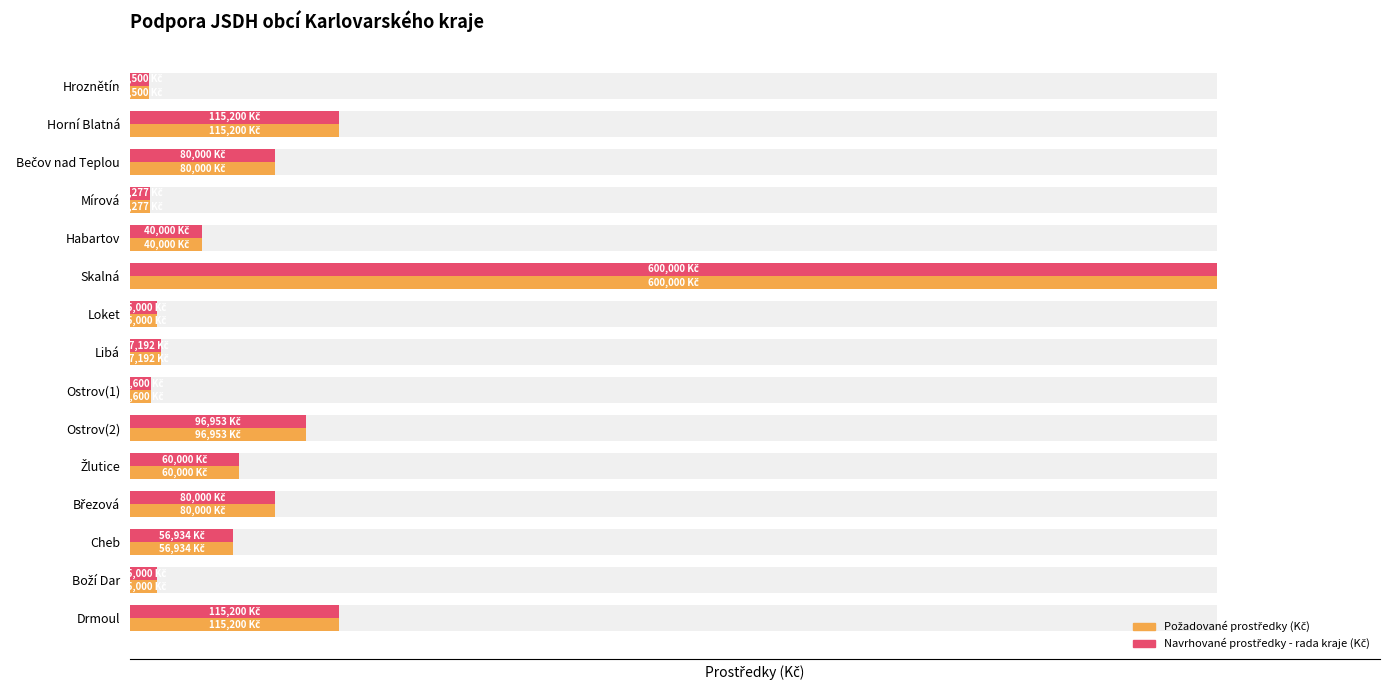

True or false: Požadované prostředky (Kč) has a value of 106546 at Žlutice.

False